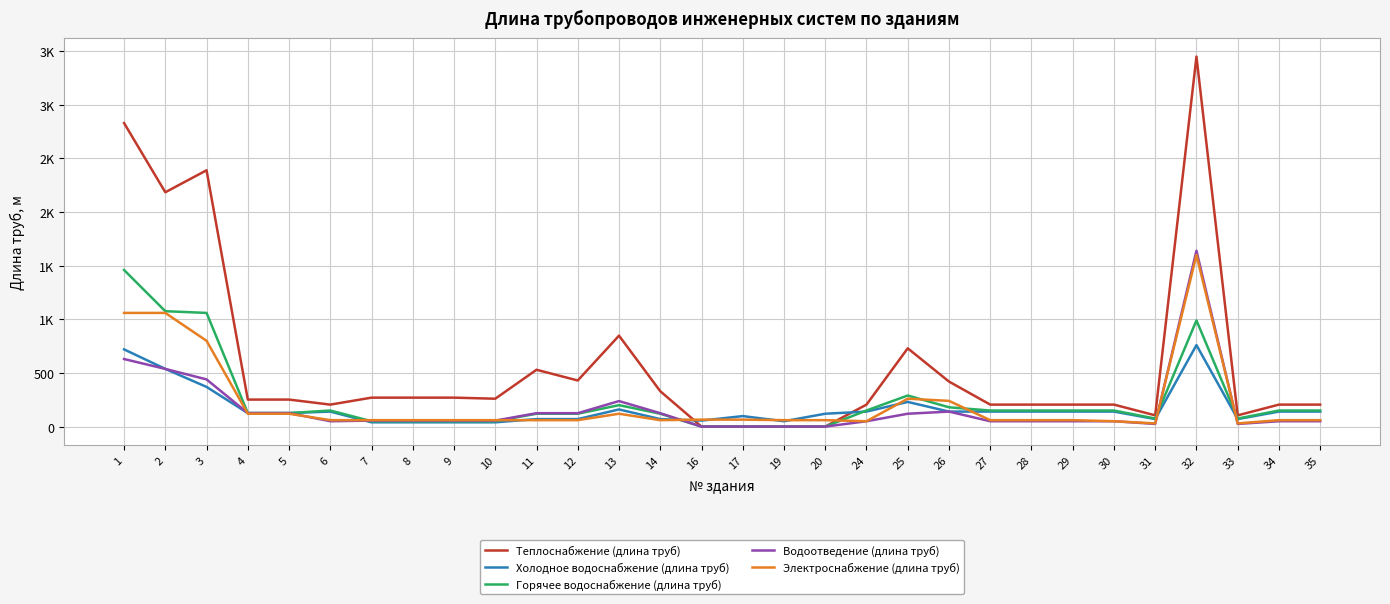

What is the difference between the highest and lowest values at 13?

728